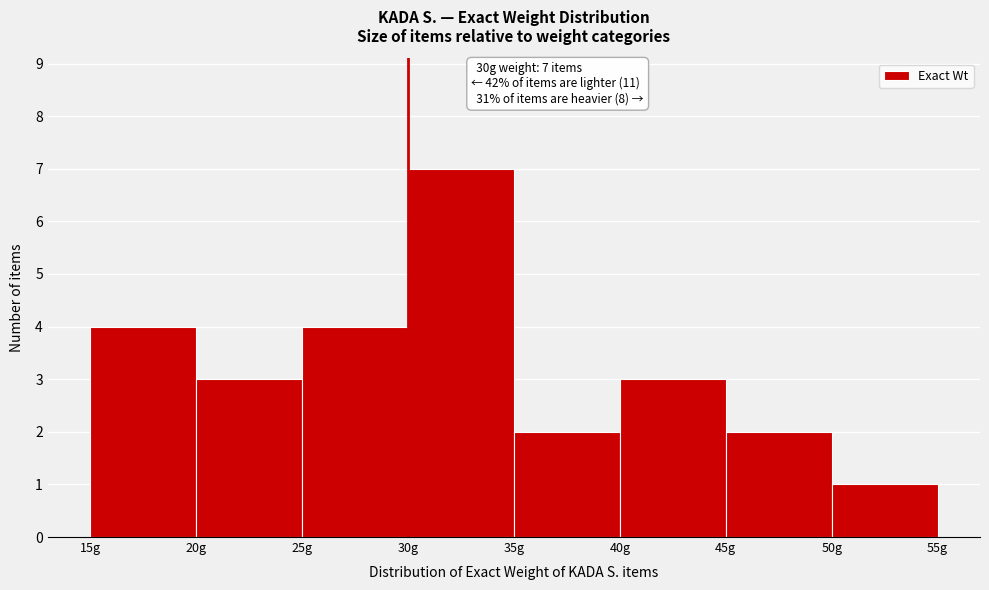

Which range on the x-axis has the tallest bar?

30 to 35